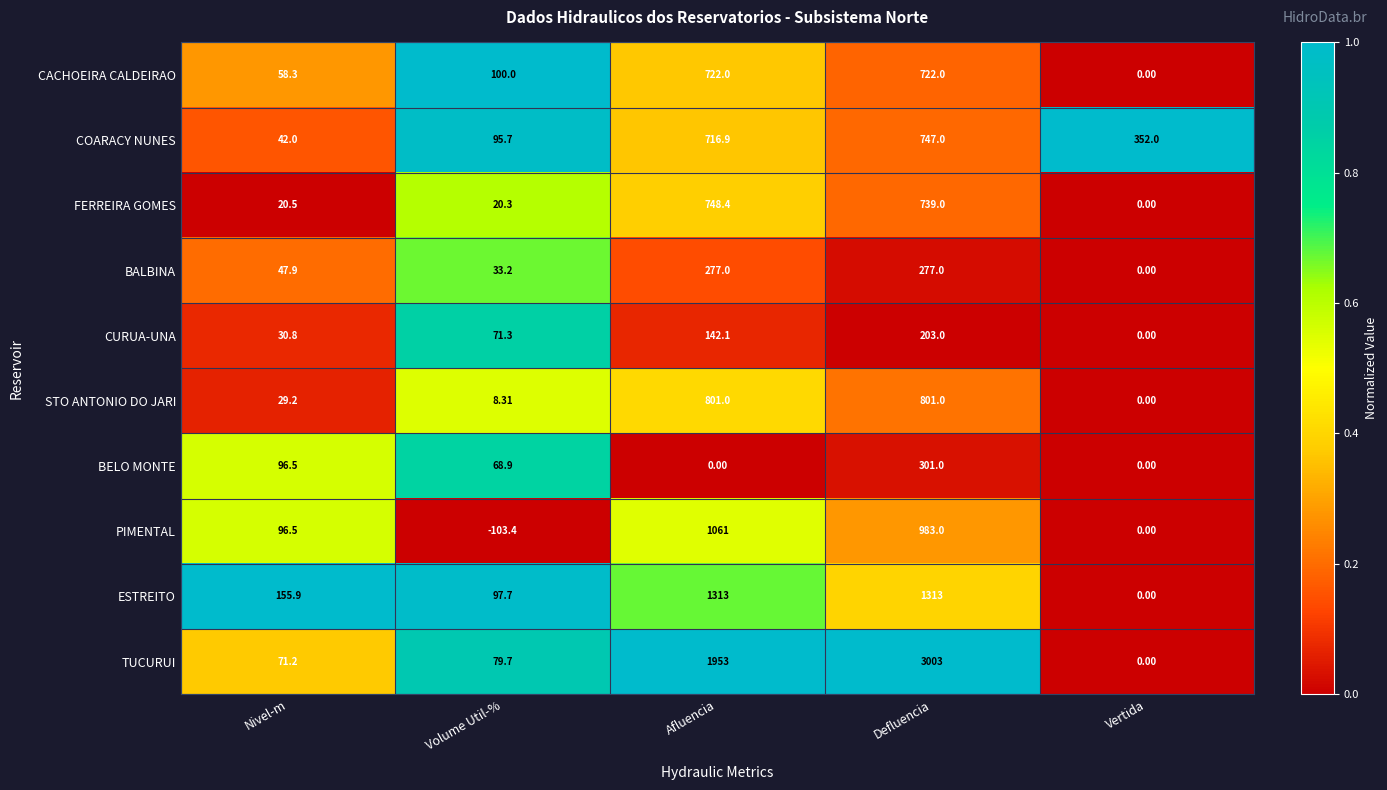

At which label does BALBINA first exceed 47?

Nivel-m